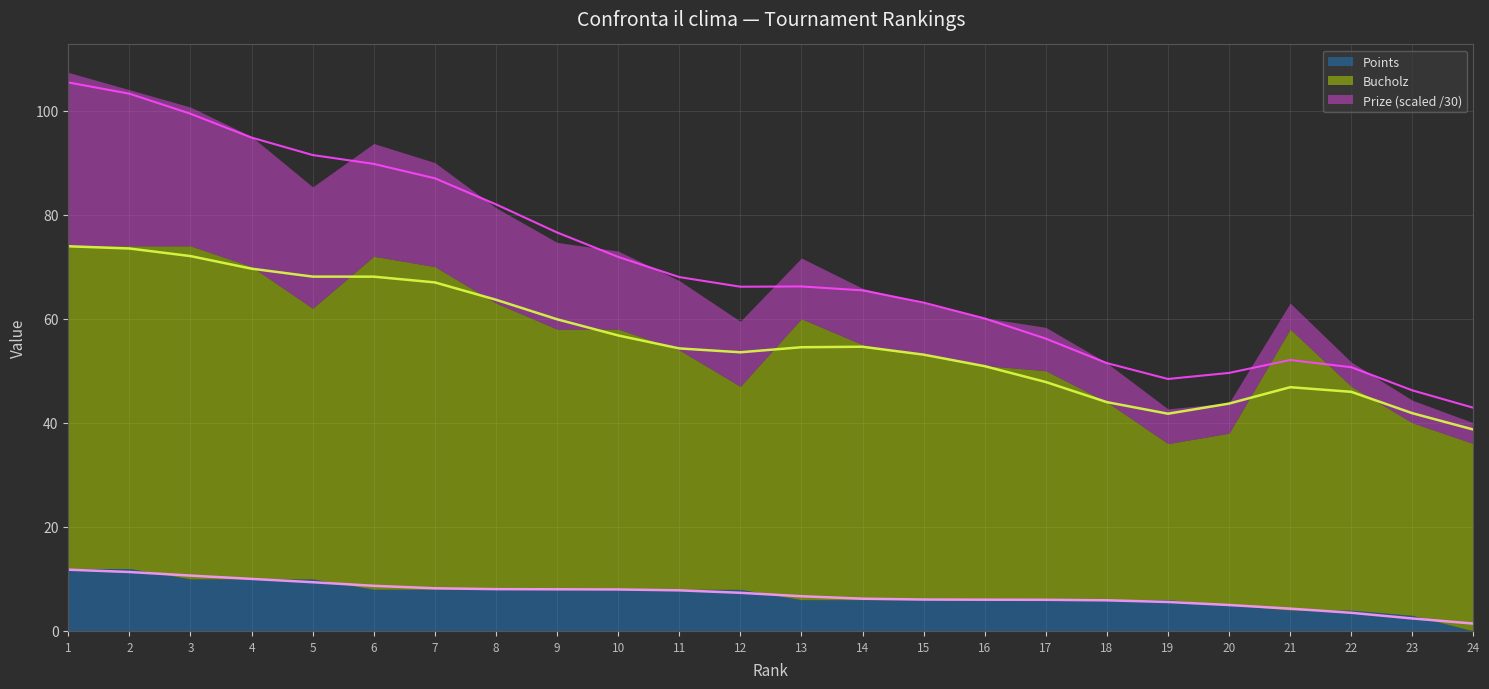

True or false: Points and Prize intersect in this chart.

False